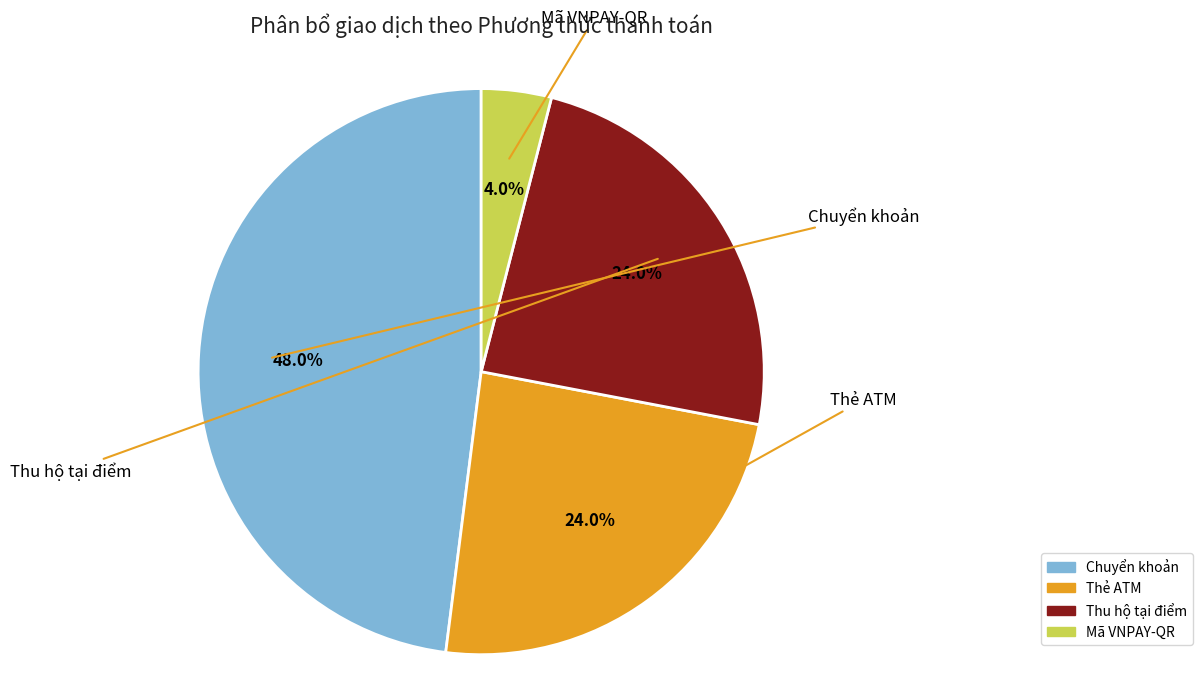

How many slices are in this pie chart?

4